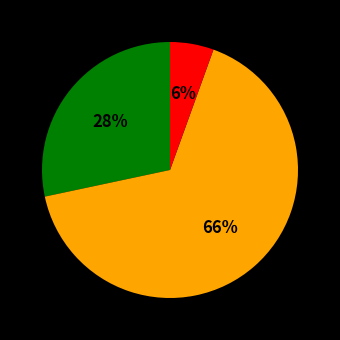

Does any single category account for the majority?

Yes